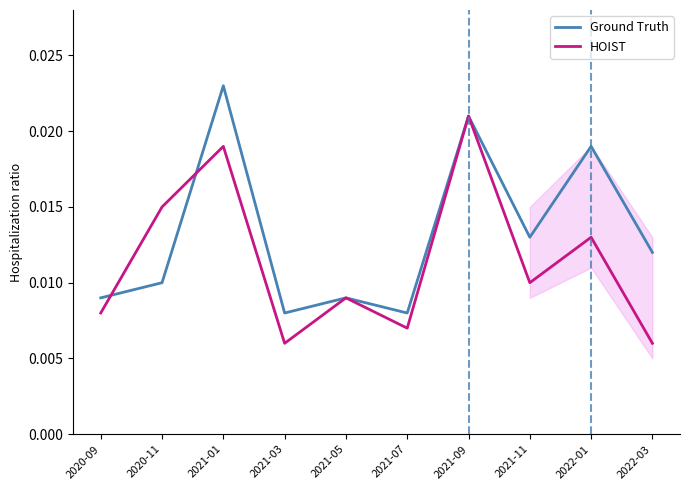

At 2022-03, list the series in order from largest to smallest.

Ground Truth, HOIST